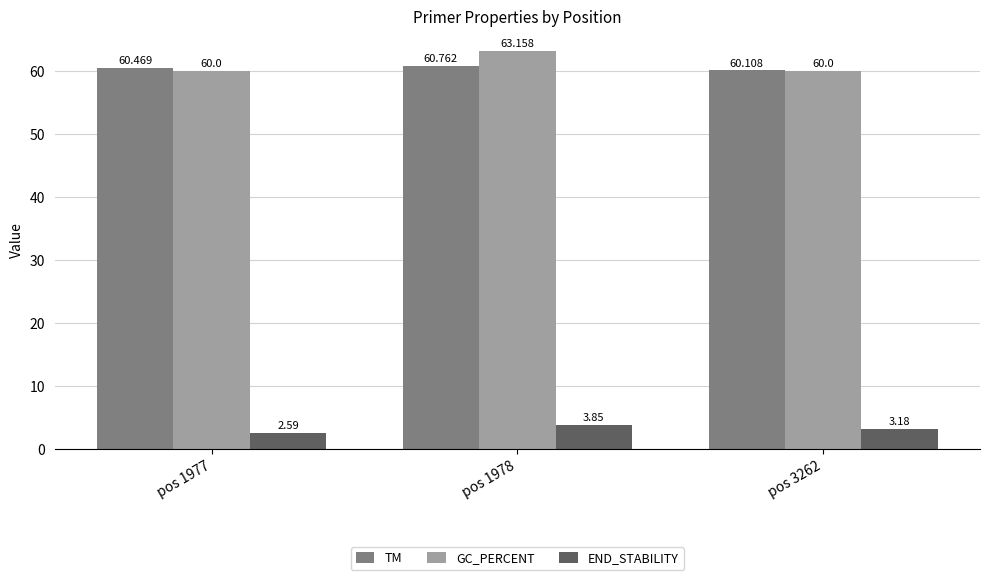

At which label is END_STABILITY closest to 3?

pos 3262